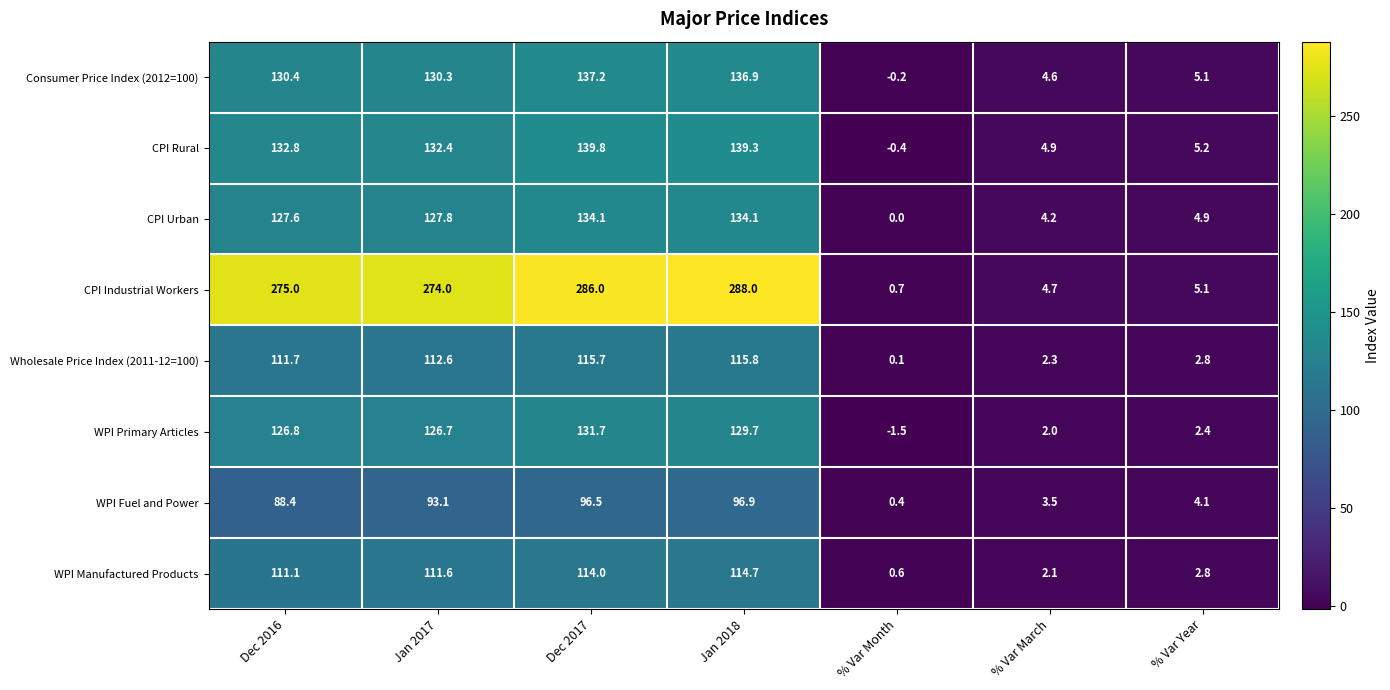

Is the value of WPI Primary Articles at Dec 2017 greater than the value of WPI Fuel and Power at Dec 2016?

Yes